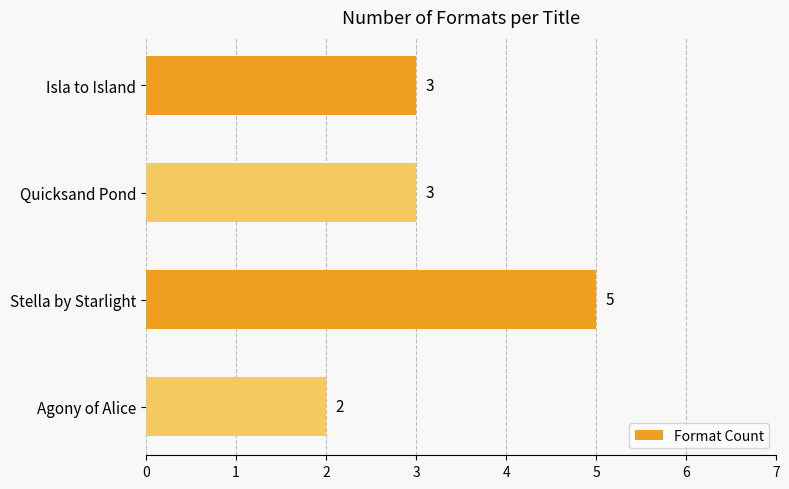

Reading bottom to top, what are all the values shown in this chart?

2	5	3	3